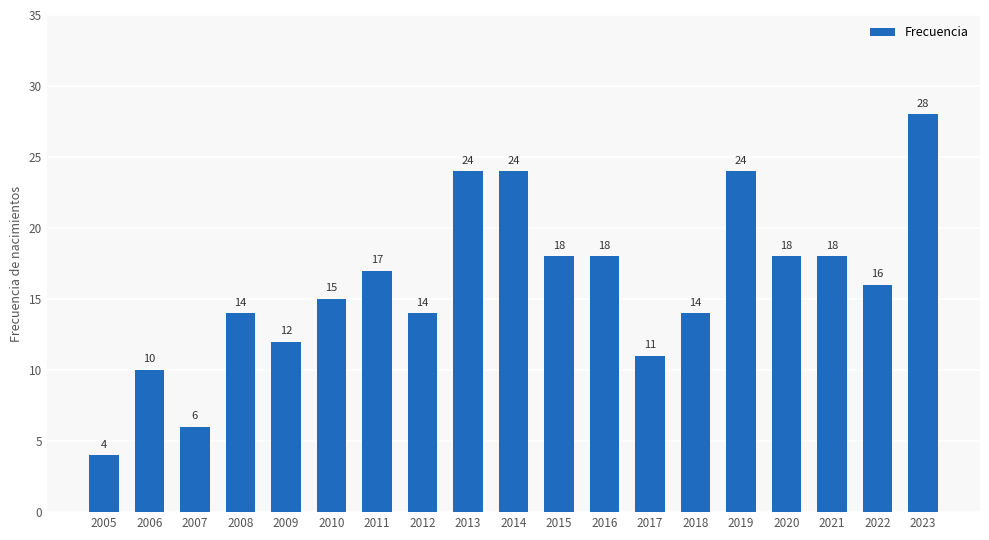

What is the change in value from 2021 to 2022?

-2